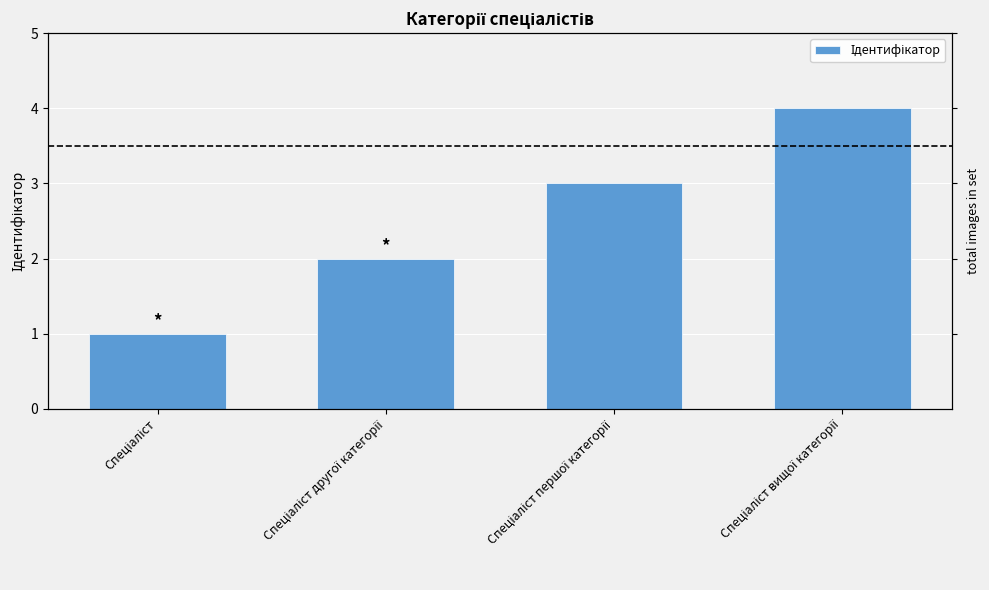

What is the difference between the values at Спеціаліст and Спеціаліст вищої категорії?

3